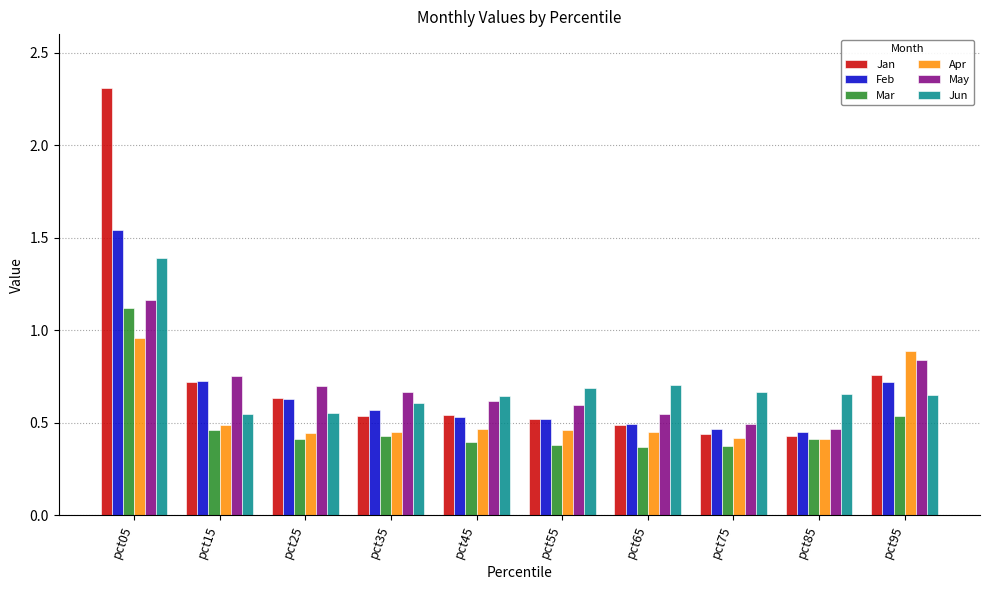

What is the difference between the maximum and second lowest values in the Jan series?

1.9